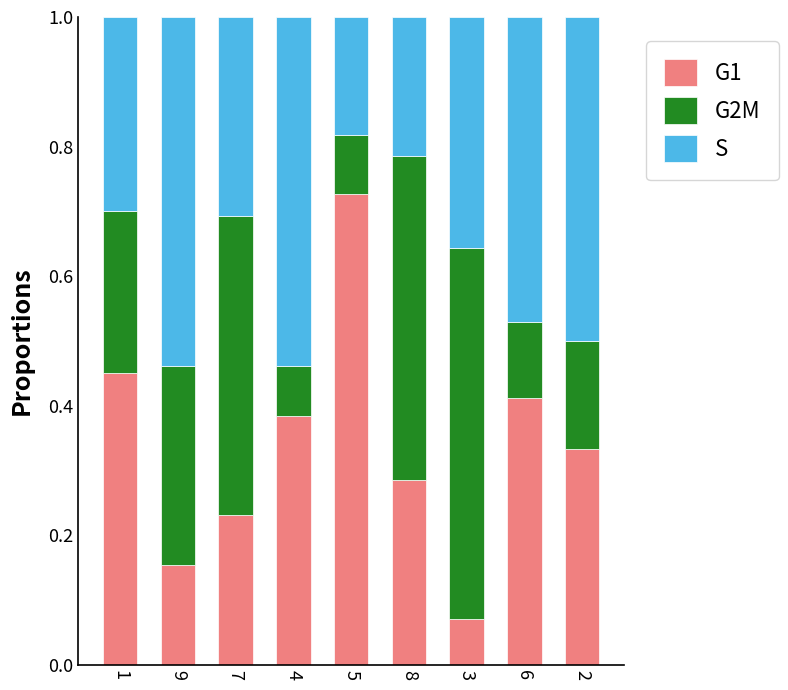

At which label is G1 closest to 0?

3